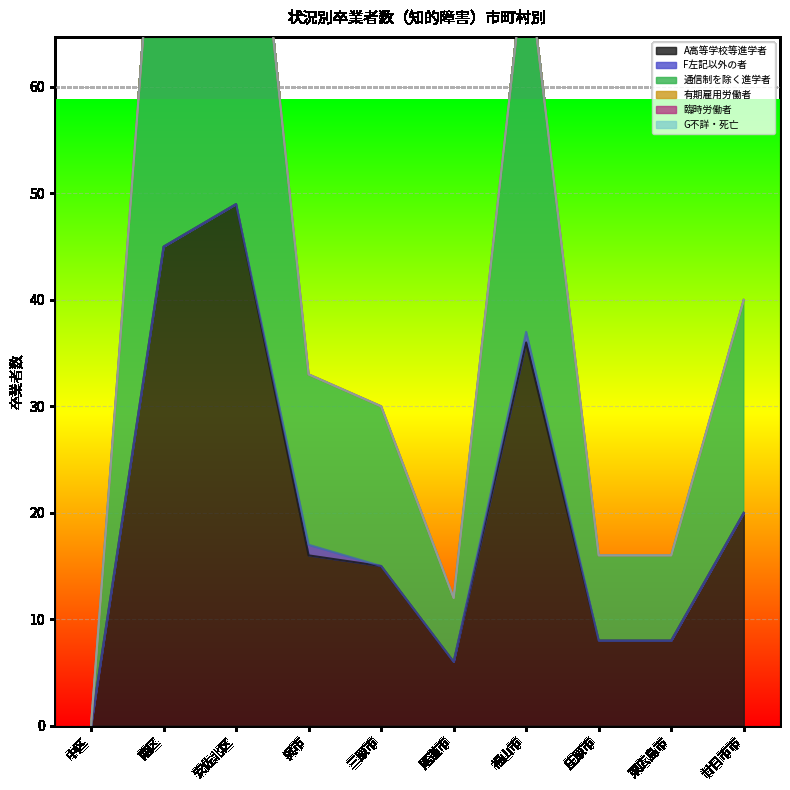

Which series has the largest total across all categories?

A高等学校等進学者